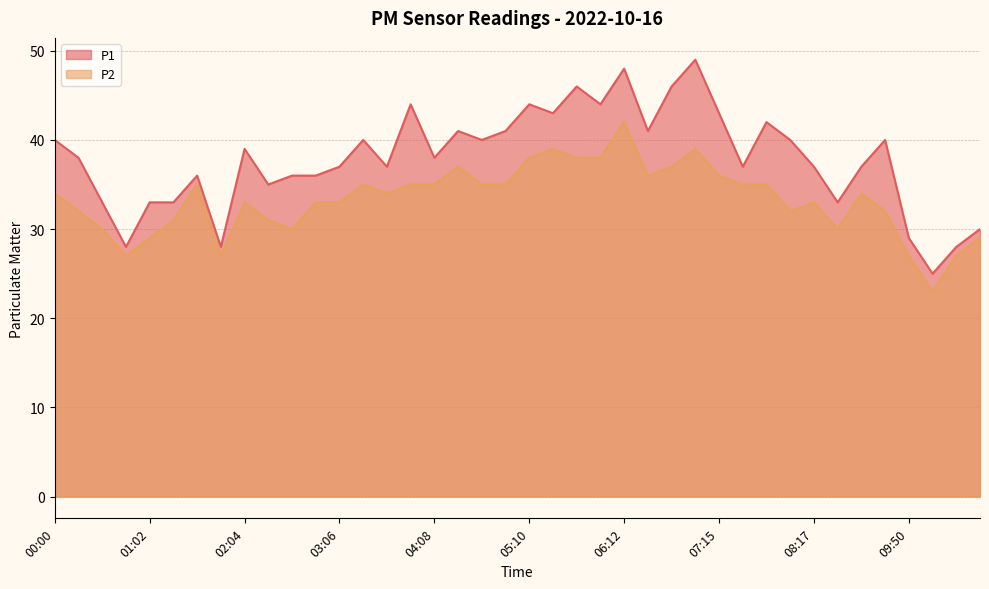

Reading right to left, list all the values displayed in this chart.

P1: 30	28	25	29	40	37	33	37	40	42	37	43	49	46	41	48	44	46	43	44	41	40	41	38	44	37	40	37	36	36	35	39	28	36	33	33	28	33	38	40
P2: 29	27	23	27	32	34	30	33	32	35	35	36	39	37	36	42	38	38	39	38	35	35	37	35	35	34	35	33	33	30	31	33	27	35	31	29	27	30	32	34